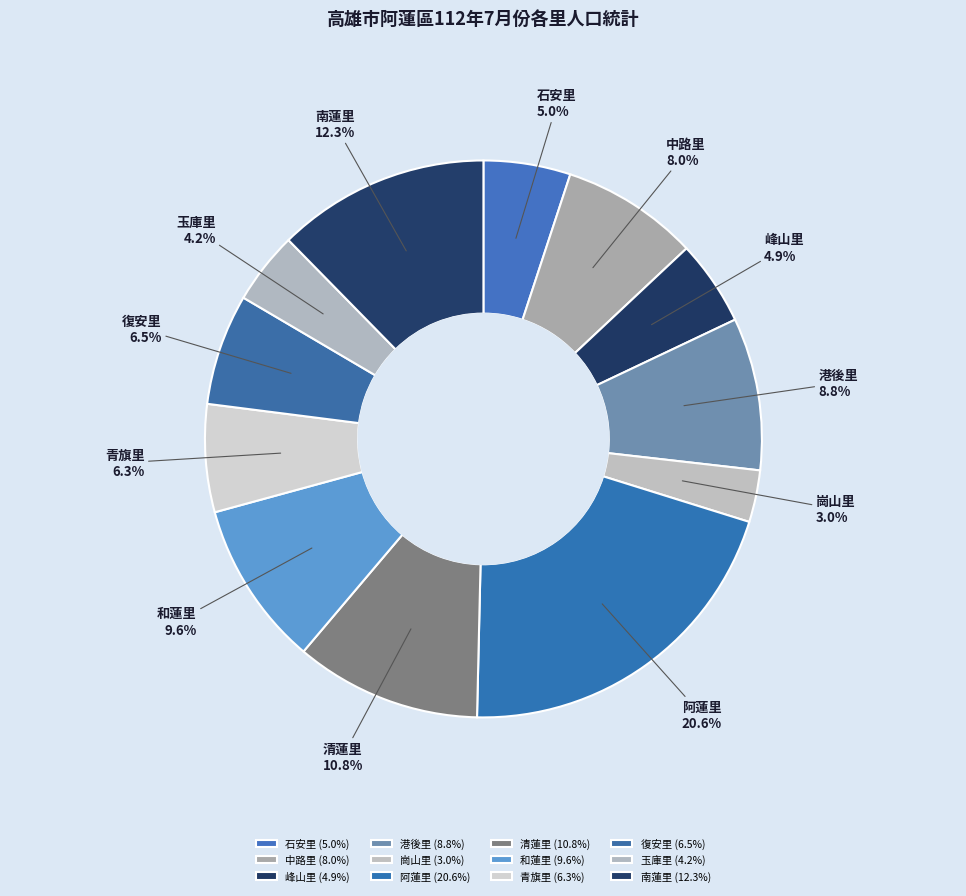

What is the total percentage of 石安里 and 和蓮里?

14.6%